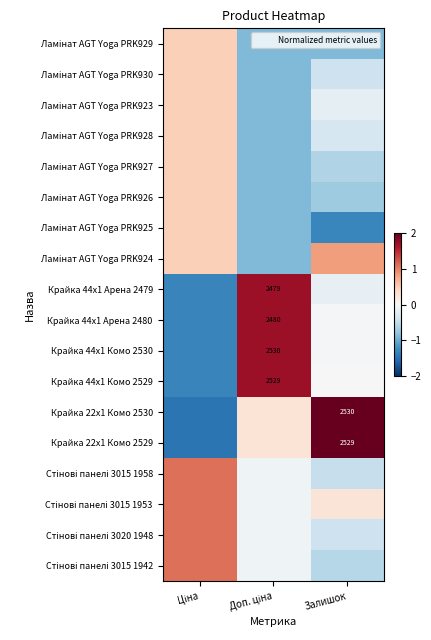

How many negative values does the Ламінат AGT Yoga PRK930 series have?

2